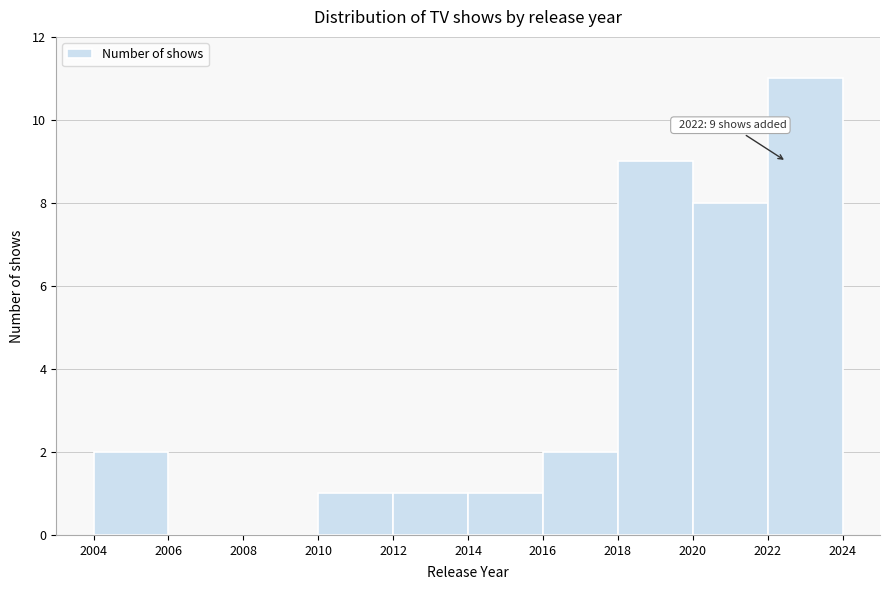

Over which range of the x-axis is the bar tallest?

2022 to 2024